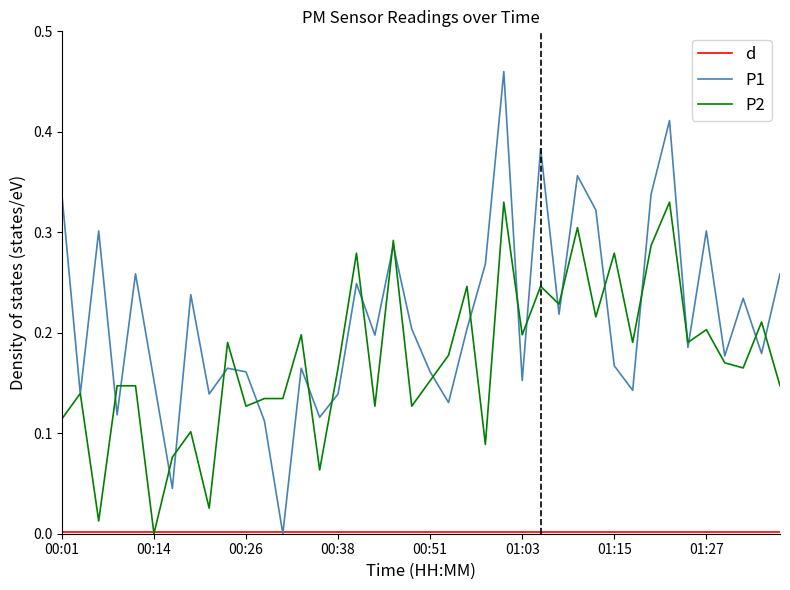

Which series has the largest total across all categories?

P1